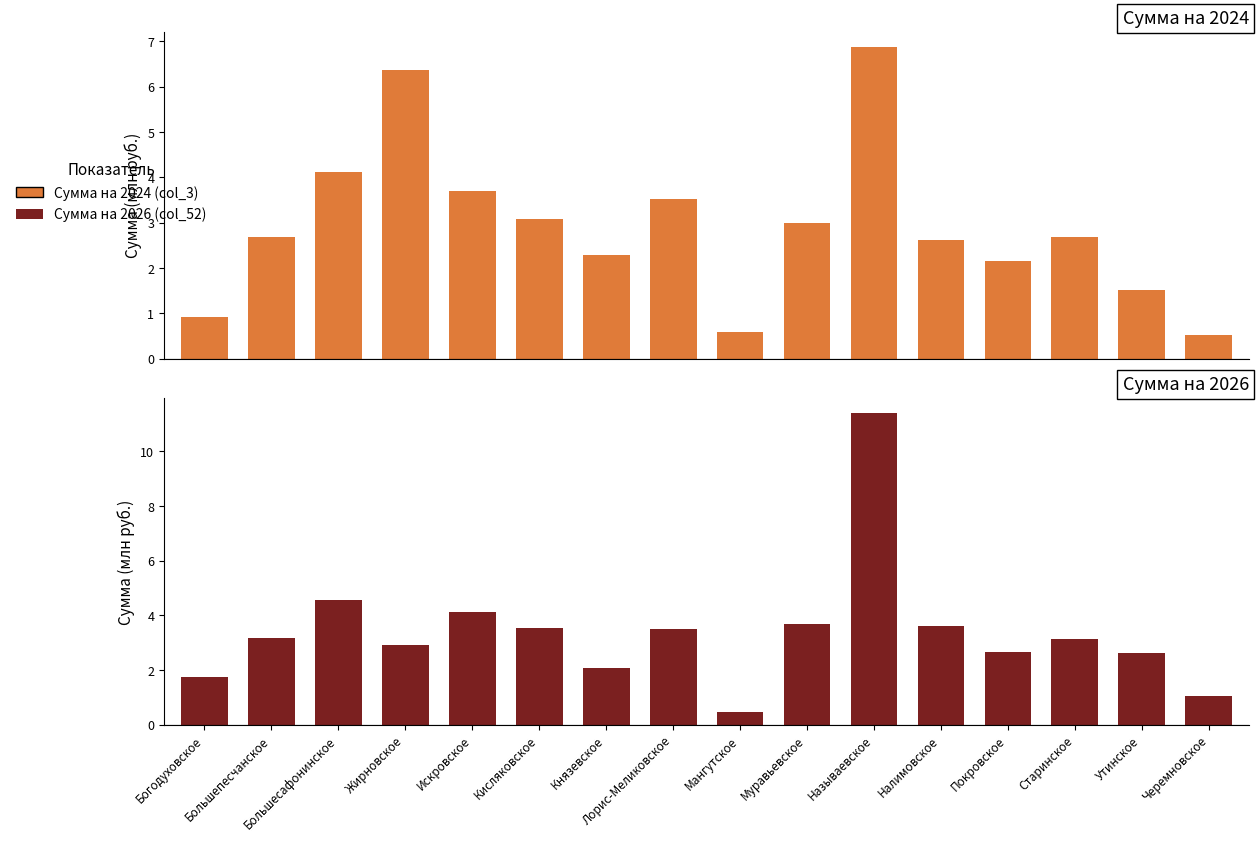

What position from the right is Лорис-Меликовское?

9